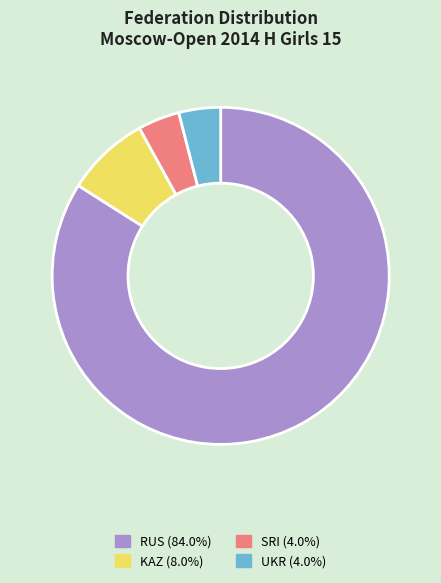

Count the number of slices in the pie.

4